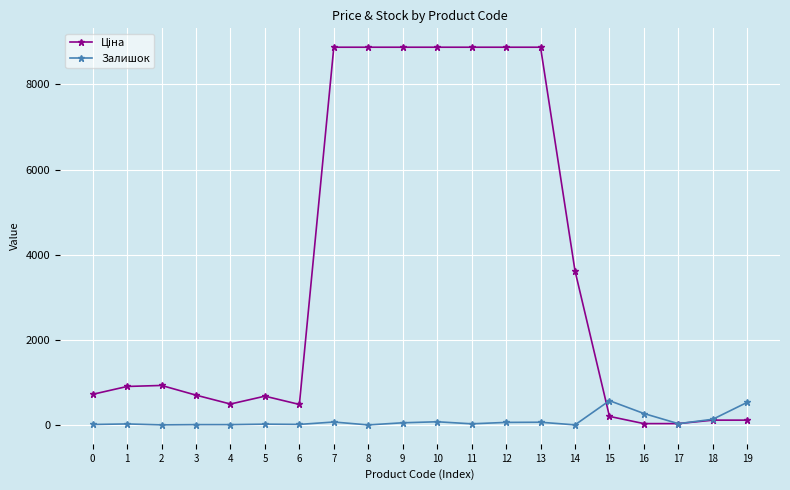

How many lines are shown in the chart?

2